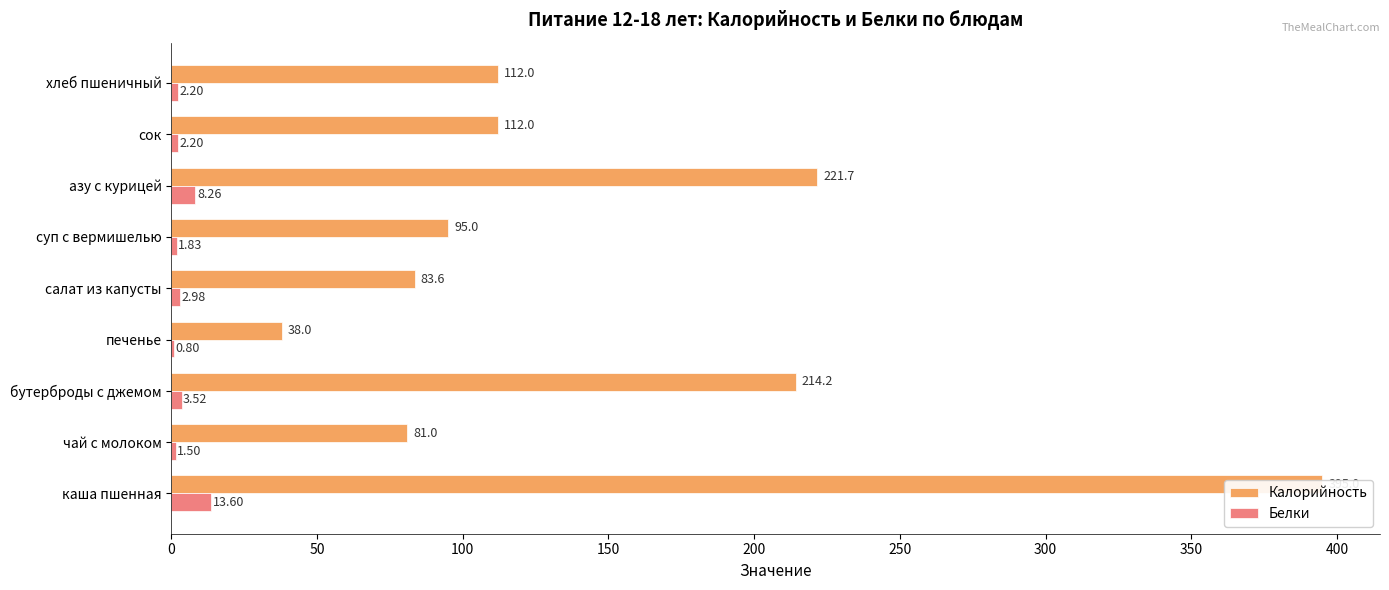

Which series changed the most between салат из капусты and сок?

Калорийность